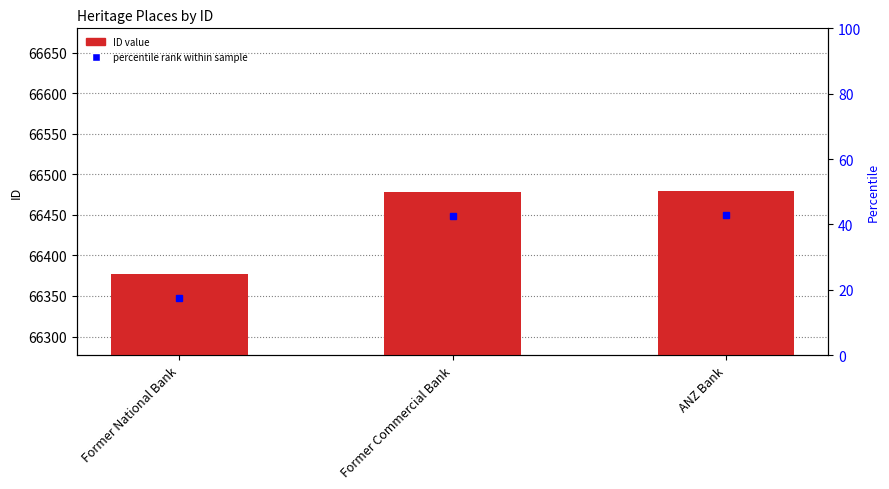

Are the bars horizontal?

No